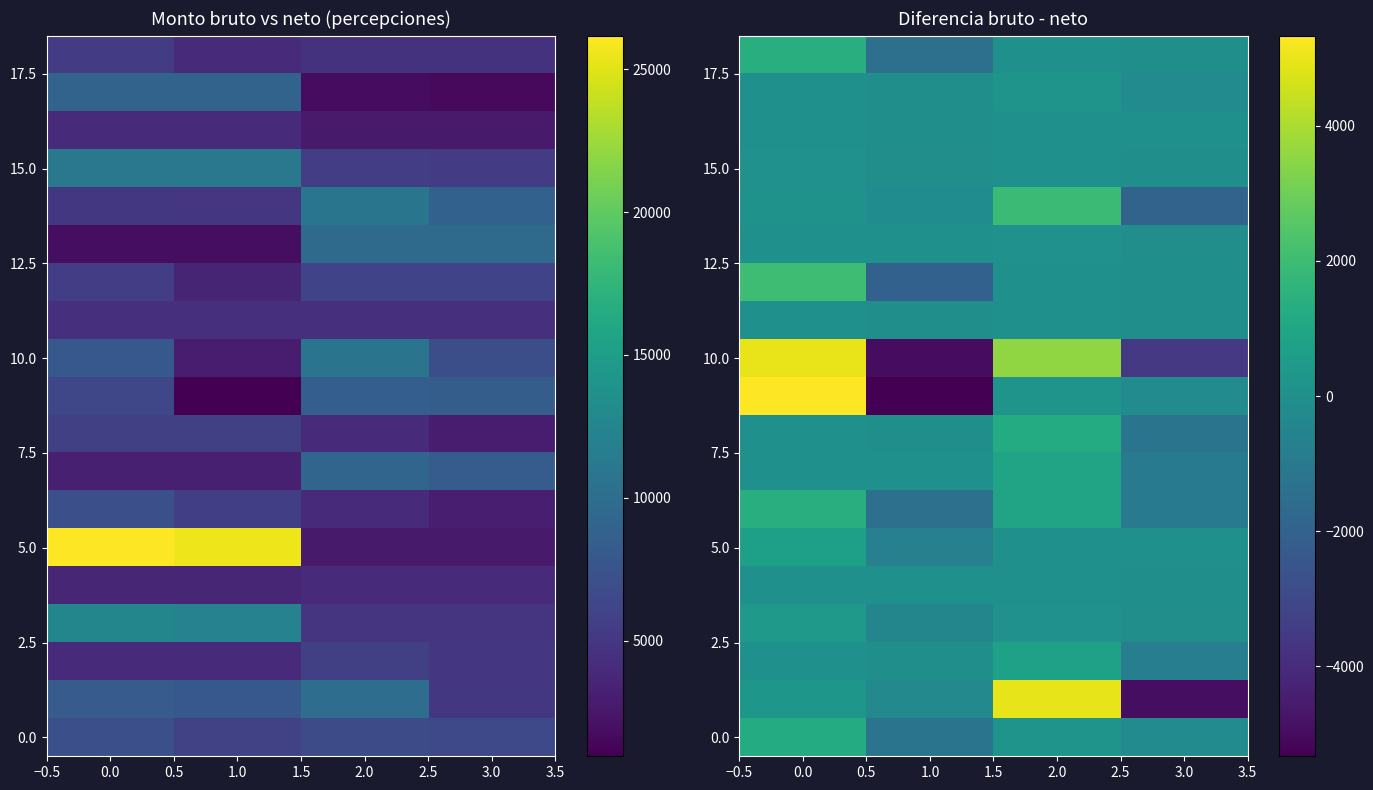

How many positive values does the 5.0 series have?

1